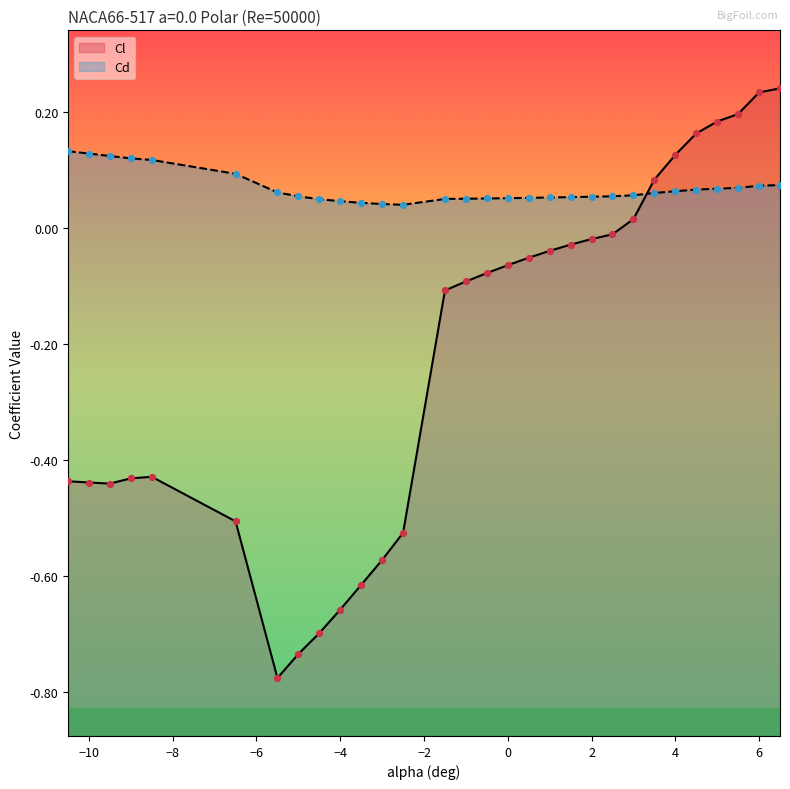

At which category is the sum across all series the highest?

6.5